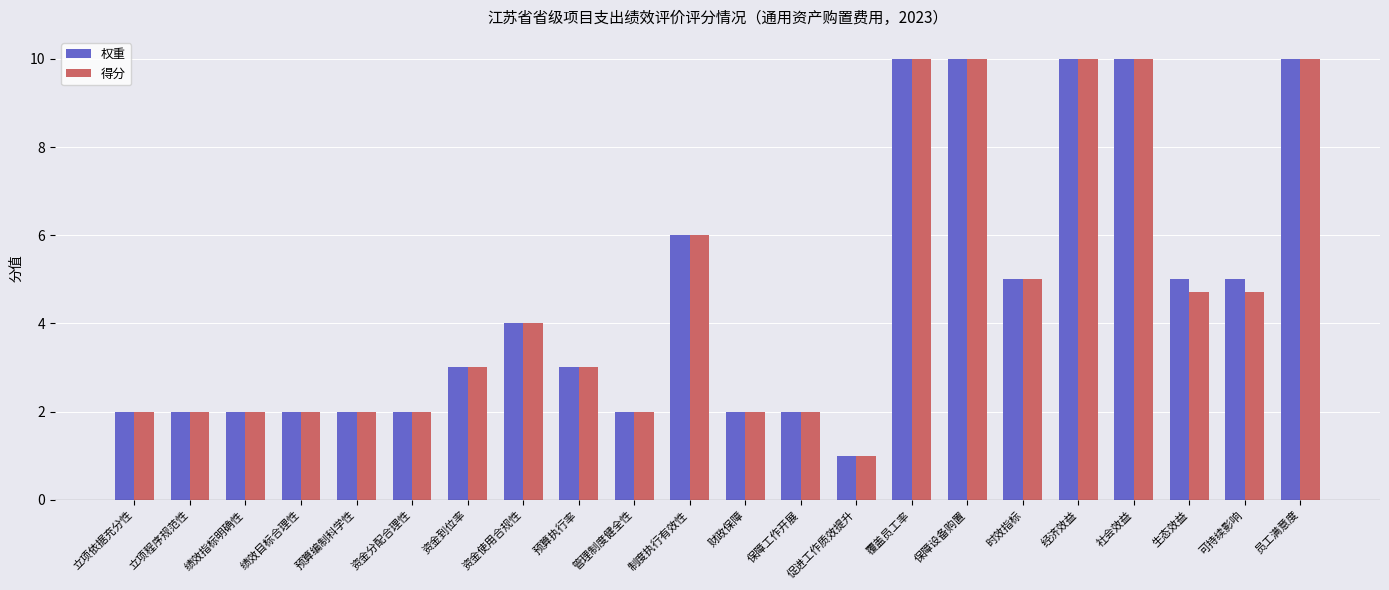

Reading left to right, transcribe all the data shown in this chart.

权重: 2.0	2.0	2.0	2.0	2.0	2.0	3.0	4.0	3.0	2.0	6.0	2.0	2.0	1.0	10.0	10.0	5.0	10.0	10.0	5.0	5.0	10.0
得分: 2.0	2.0	2.0	2.0	2.0	2.0	3.0	4.0	3.0	2.0	6.0	2.0	2.0	1.0	10.0	10.0	5.0	10.0	10.0	4.7	4.7	10.0